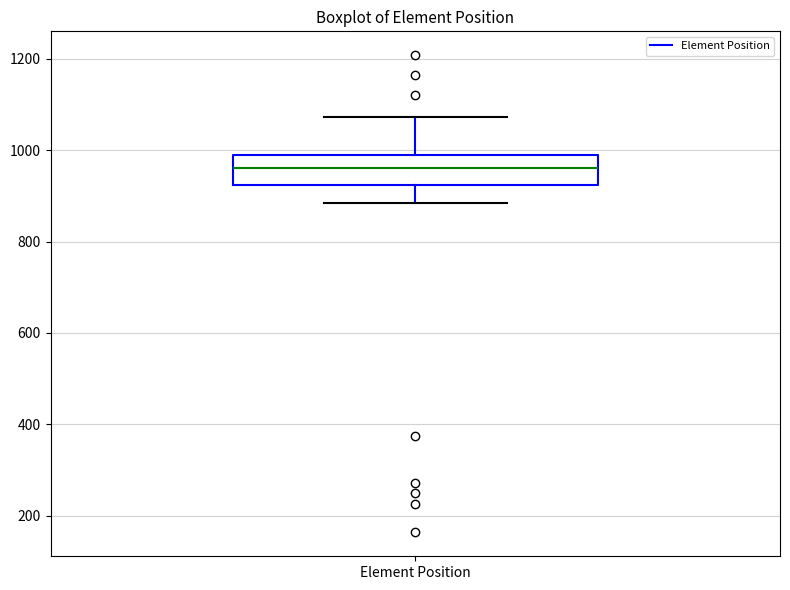

Transcribe this box plot: give where the median line is, the range the box spans, and where the two whiskers end, as read against the y-axis. The values are not printed on the chart, so give them approximately, as read against the axis.

median 960, box 920 to 980, whiskers 880 to 1080